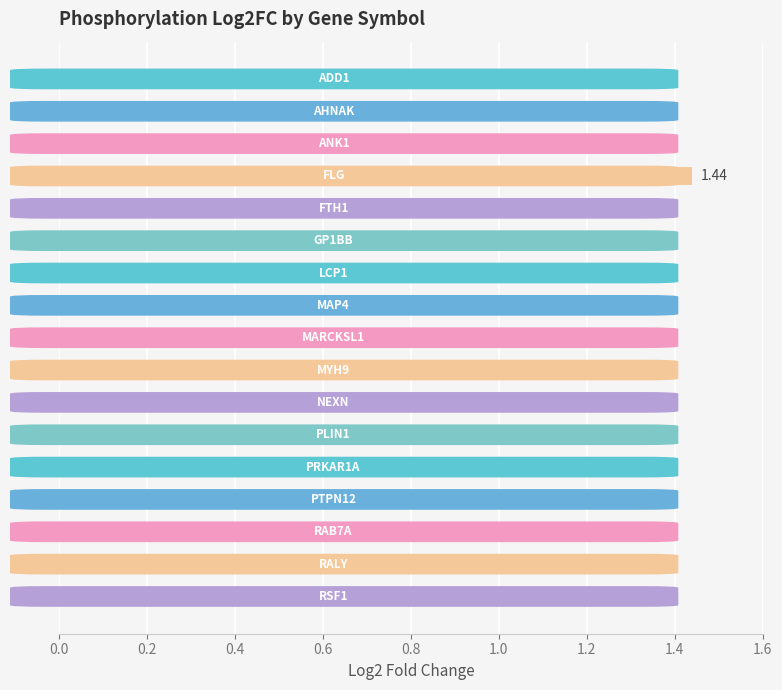

What is the difference between the maximum and second lowest values?

0.9